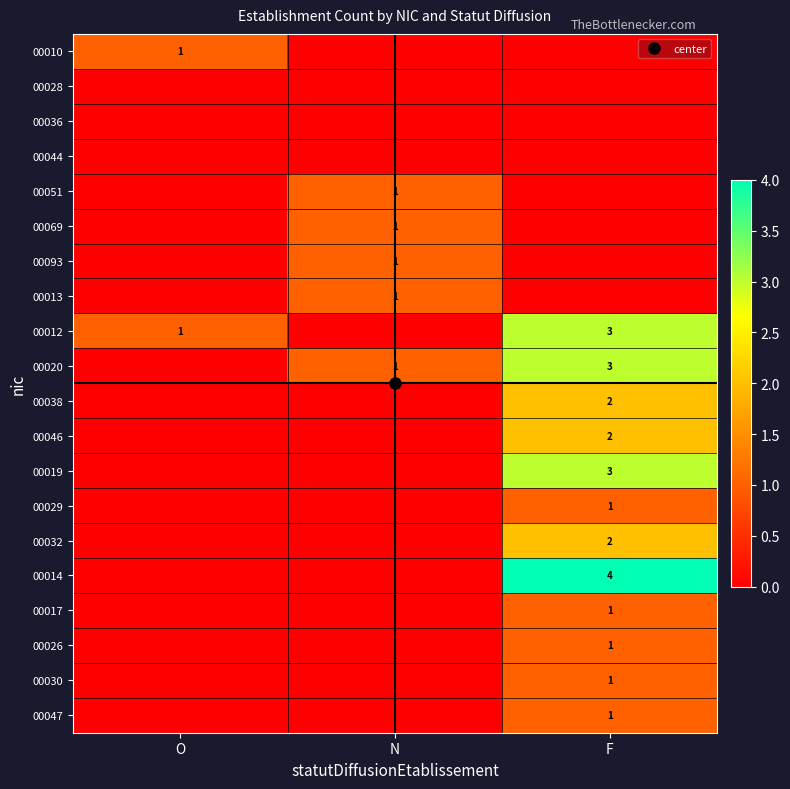

How many categories are shown in the chart?

3